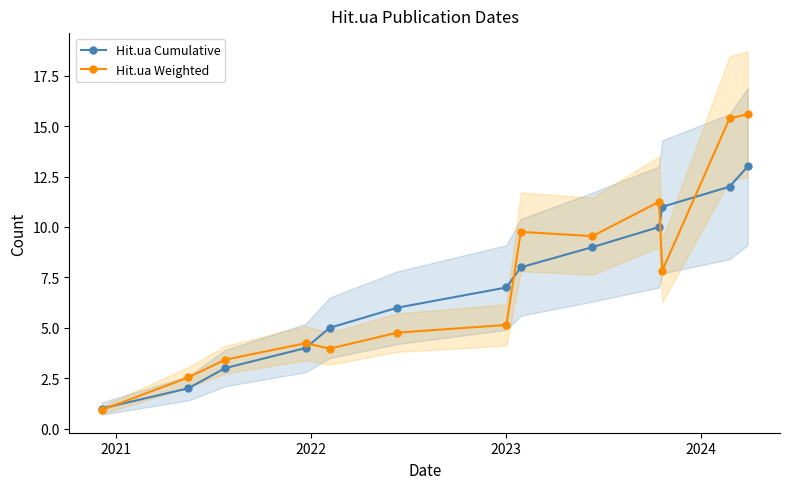

Does the chart have visible grid lines?

No